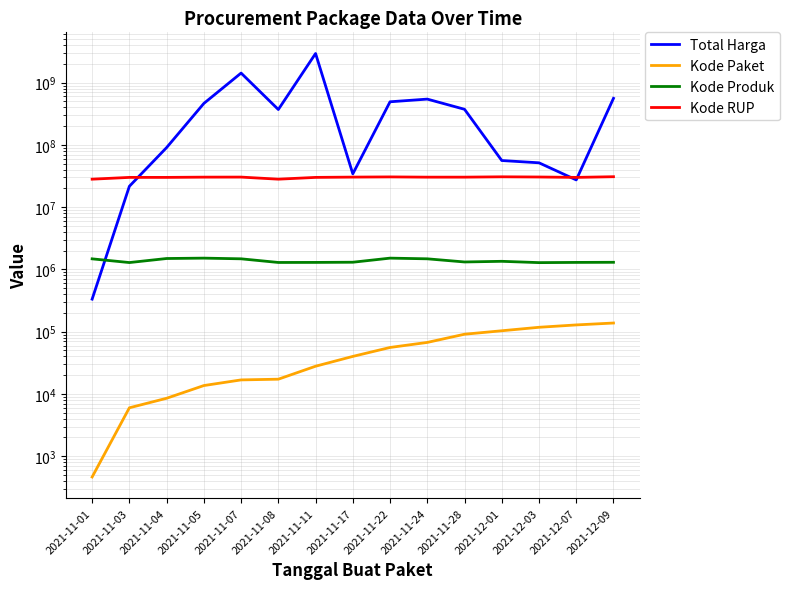

Reading left to right, transcribe all the data shown in this chart.

Total Harga: 2021-11-01=333600	2021-11-03=21661270	2021-11-04=90674075	2021-11-05=464002100	2021-11-07=1425867900	2021-11-08=370366800	2021-11-11=2938963240	2021-11-17=34292000	2021-11-22=493000000	2021-11-24=544326900	2021-11-28=373404000	2021-12-01=56152800	2021-12-03=51601000	2021-12-07=27412000	2021-12-09=559971000
Kode Paket: 2021-11-01=464	2021-11-03=5997	2021-11-04=8530	2021-11-05=13652	2021-11-07=16823	2021-11-08=17272	2021-11-11=27891	2021-11-17=40112	2021-11-22=55826	2021-11-24=67279	2021-11-28=91101	2021-12-01=103541	2021-12-03=117783	2021-12-07=128516	2021-12-09=137876
Kode Produk: 2021-11-01=1479674	2021-11-03=1290116	2021-11-04=1498322	2021-11-05=1519264	2021-11-07=1481562	2021-11-08=1294388	2021-11-11=1297110	2021-11-17=1305852	2021-11-22=1519260	2021-11-24=1481562	2021-11-28=1318333	2021-12-01=1350905	2021-12-03=1286873	2021-12-07=1297110	2021-12-09=1302598
Kode RUP: 2021-11-01=28171087	2021-11-03=30089034	2021-11-04=30089034	2021-11-05=30372232	2021-11-07=30428912	2021-11-08=28171469	2021-11-11=30089034	2021-11-17=30416731	2021-11-22=30636058	2021-11-24=30352738	2021-11-28=30363247	2021-12-01=30745112	2021-12-03=30527421	2021-12-07=30089034	2021-12-09=30852642